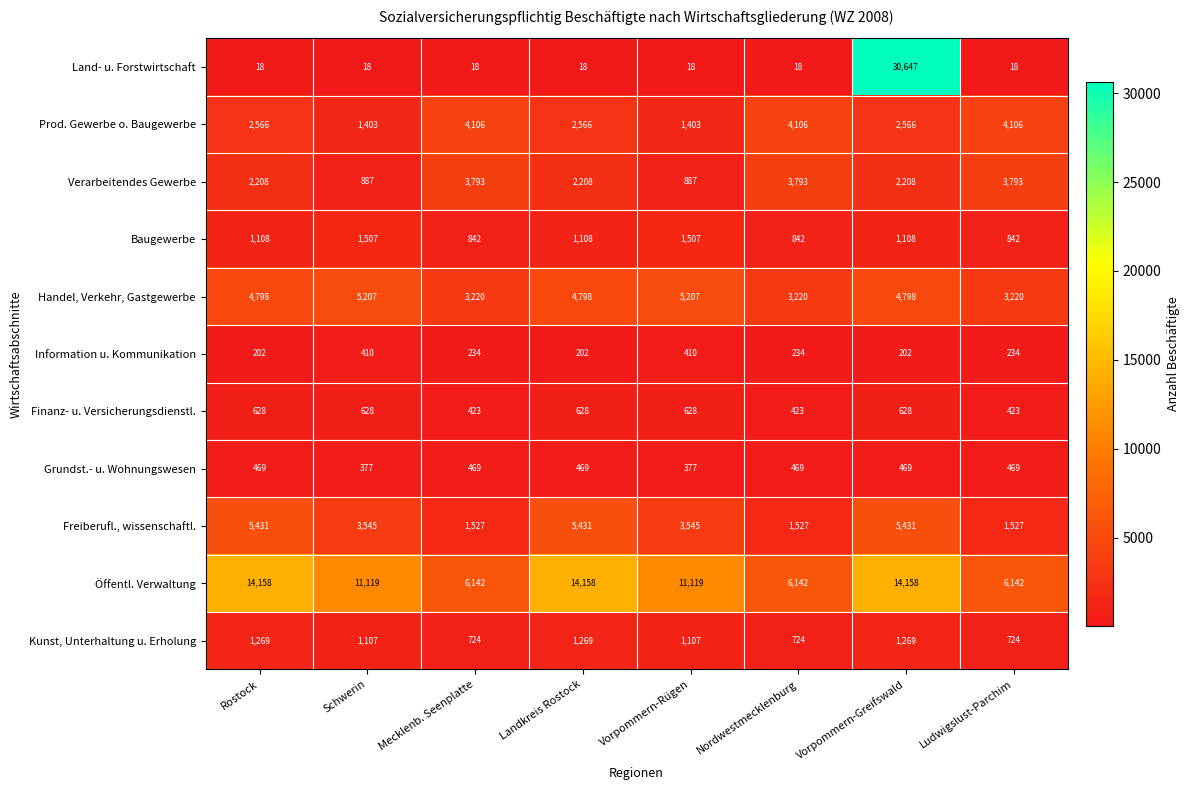

What is the average value of the Öffentl. Verwaltung series?

10392